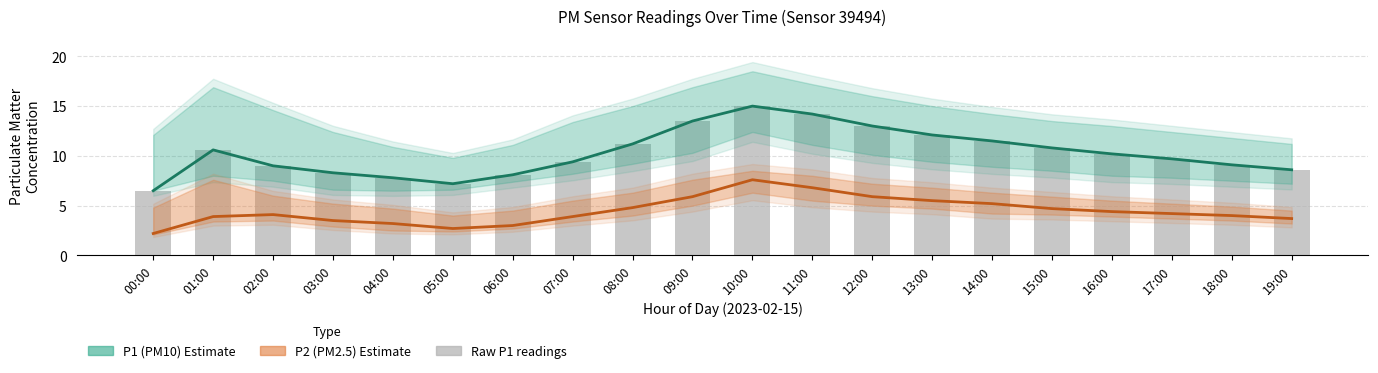

Reading right to left, transcribe all the data shown in this chart.

P1 (PM10) Estimate: 8.6	9.1	9.7	10.2	10.8	11.5	12.1	13.0	14.2	15.0	13.5	11.2	9.4	8.1	7.2	7.8	8.3	9.0	10.6	6.5
P2 (PM2.5) Estimate: 3.7	4.0	4.2	4.4	4.7	5.2	5.5	5.9	6.8	7.6	5.9	4.8	3.9	3.0	2.7	3.2	3.5	4.1	3.9	2.2
Raw P1 readings: 8.6	9.1	9.7	10.2	10.8	11.5	12.1	13.0	14.2	15.0	13.5	11.2	9.4	8.1	7.2	7.8	8.3	9.0	10.6	6.5